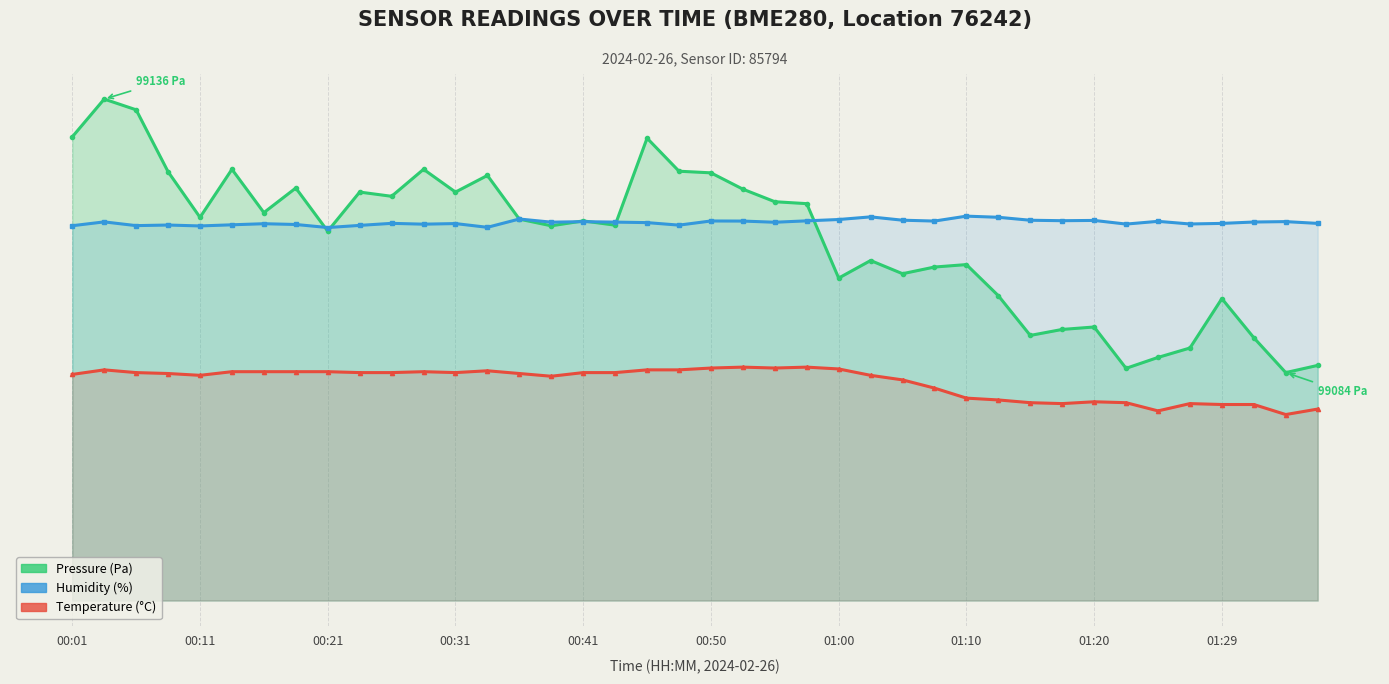

At how many categories does at least one series exceed 75?

40